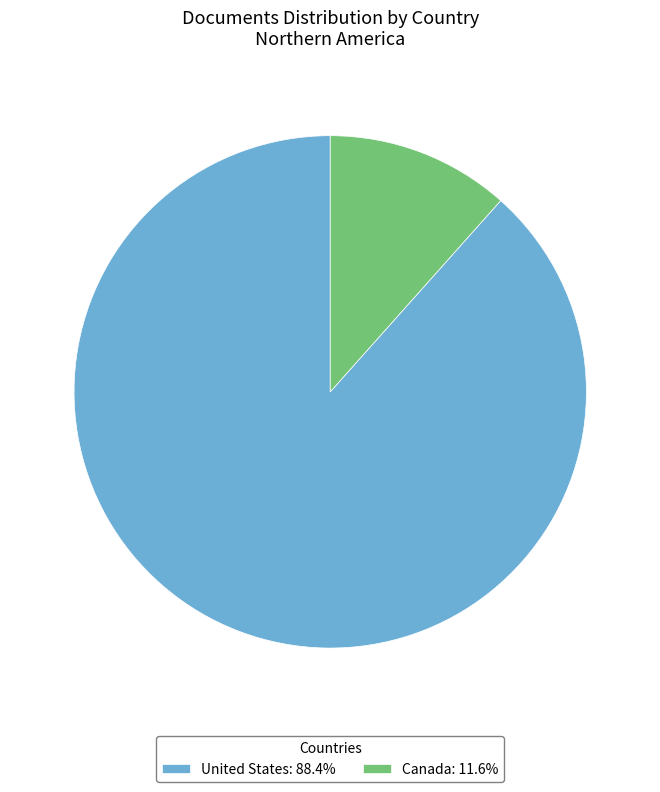

What is the majority slice?

United States